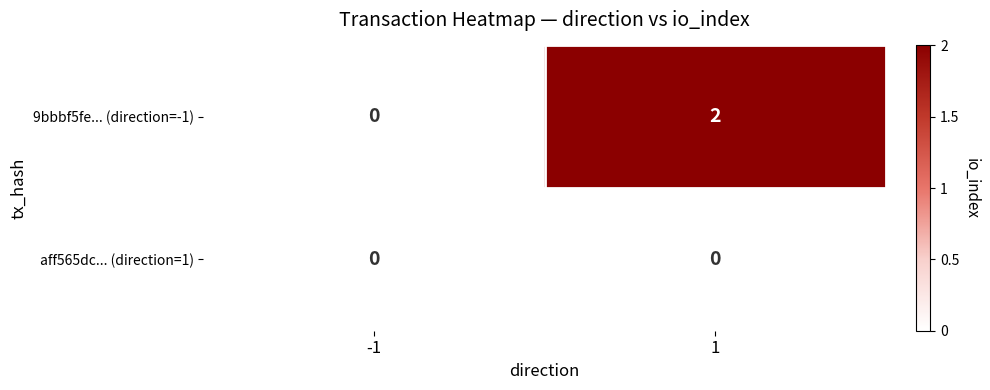

The 9bbbf5fe... (direction=-1) series shows 0 at -1. True or false?

True